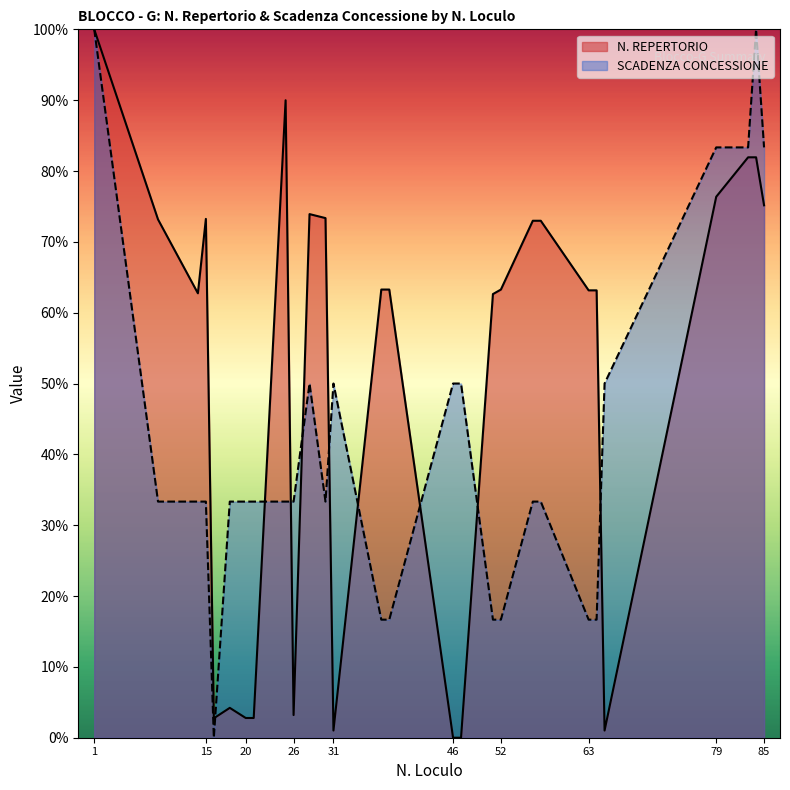

Where is N. REPERTORIO nearest to the value 50?

51